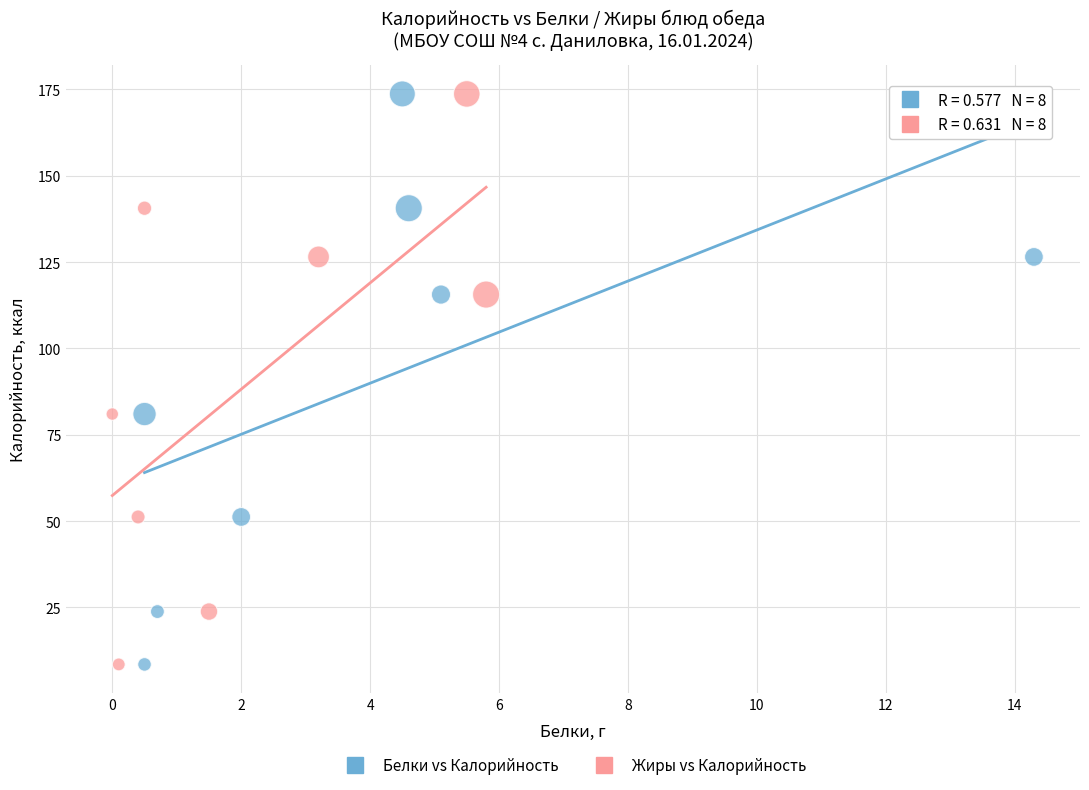

What are all the series names shown in the legend?

Белки vs Калорийность, Жиры vs Калорийность